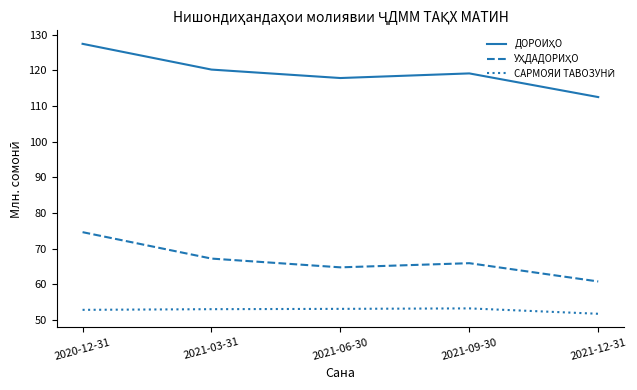

What is the difference between the highest and lowest values at 2021-09-30?

65.9